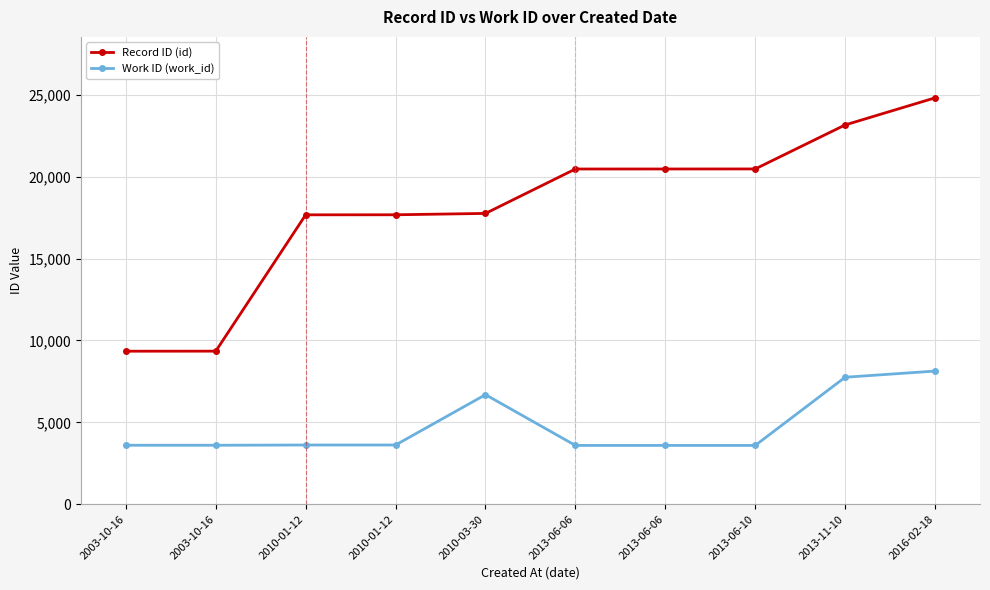

True or false: Work ID (work_id) and Record ID (id) cross at least once.

False